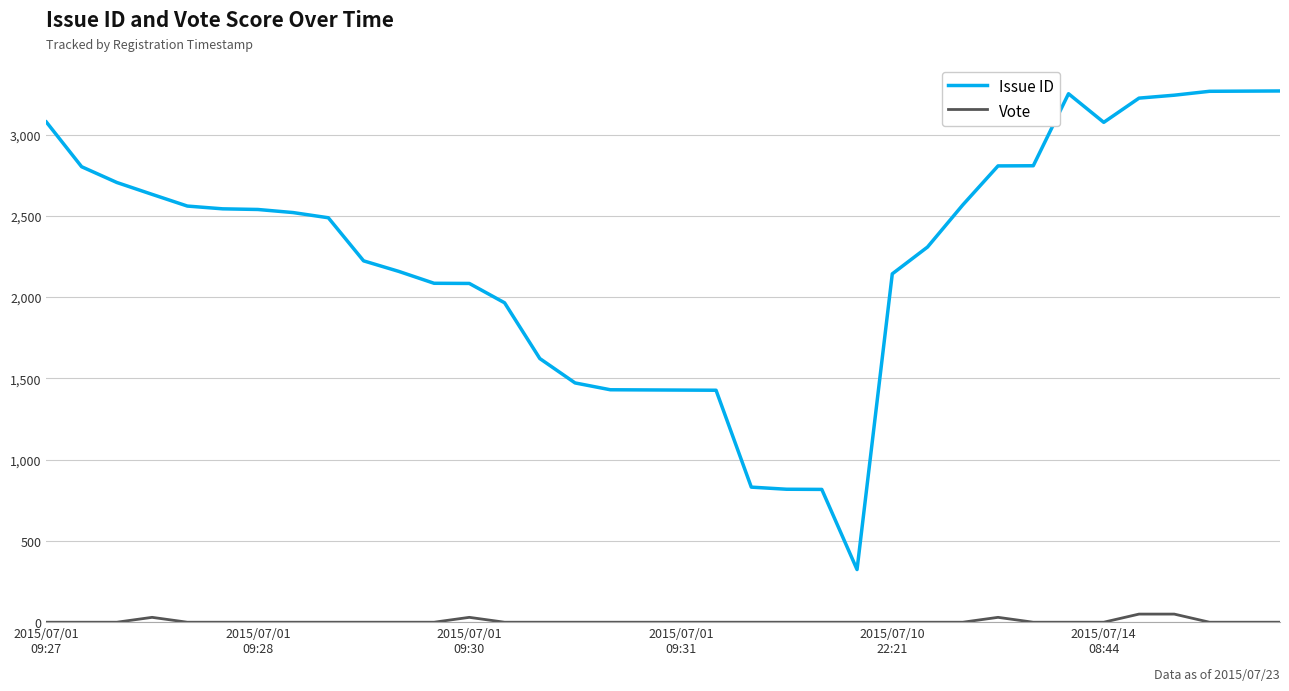

True or false: Issue ID has more than 0 interior local peaks.

True